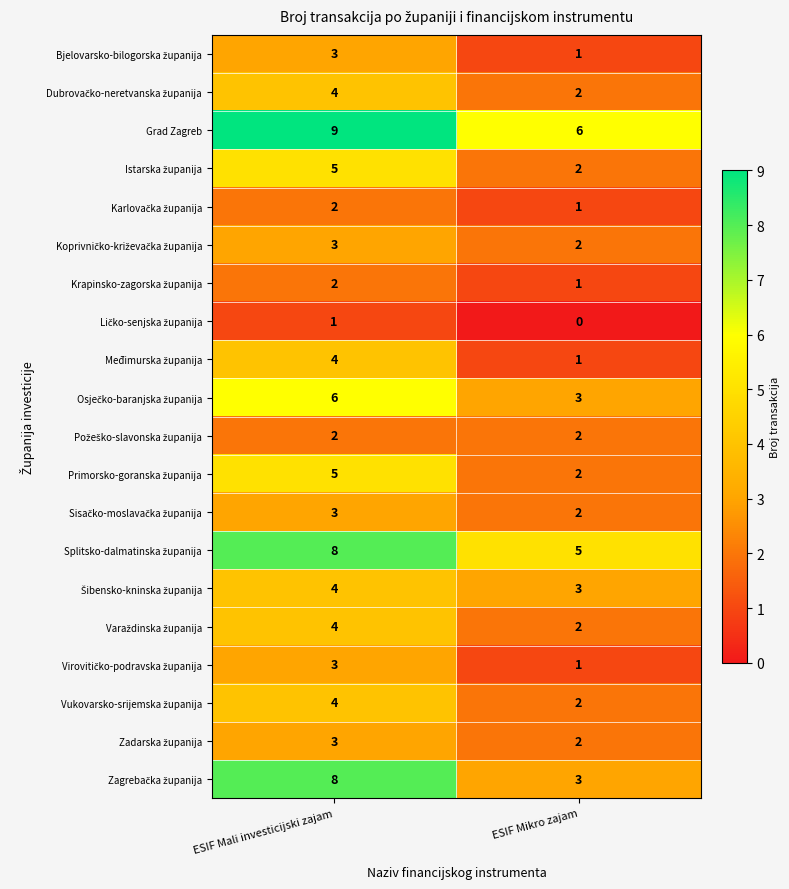

Which label corresponds to the largest value in the chart?

ESIF Mali investicijski zajam